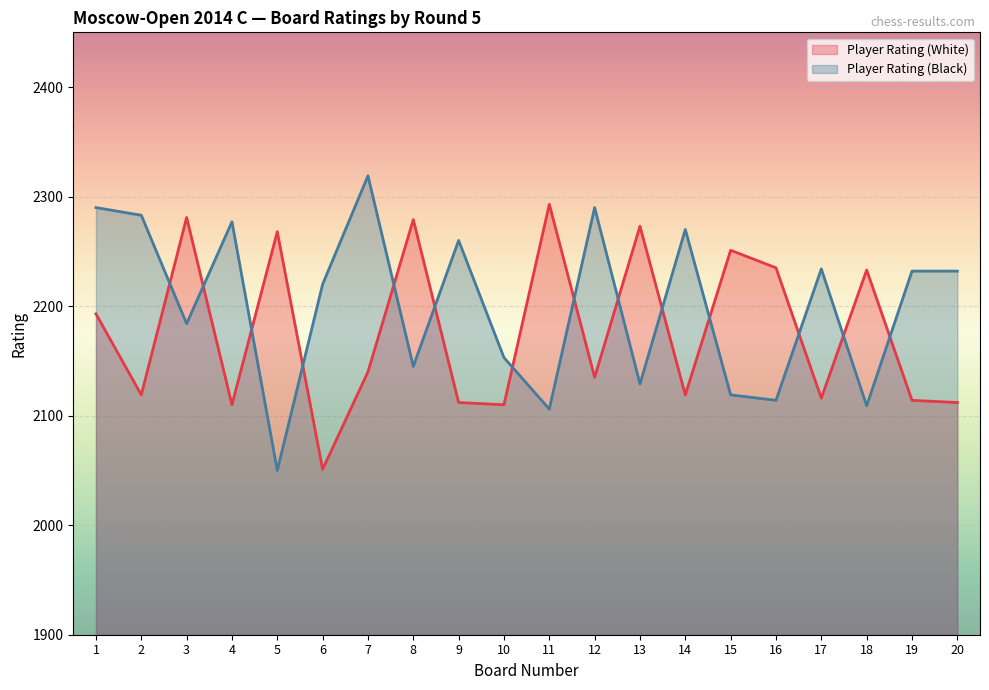

At which label is Player Rating (Black) closest to 2184?

3